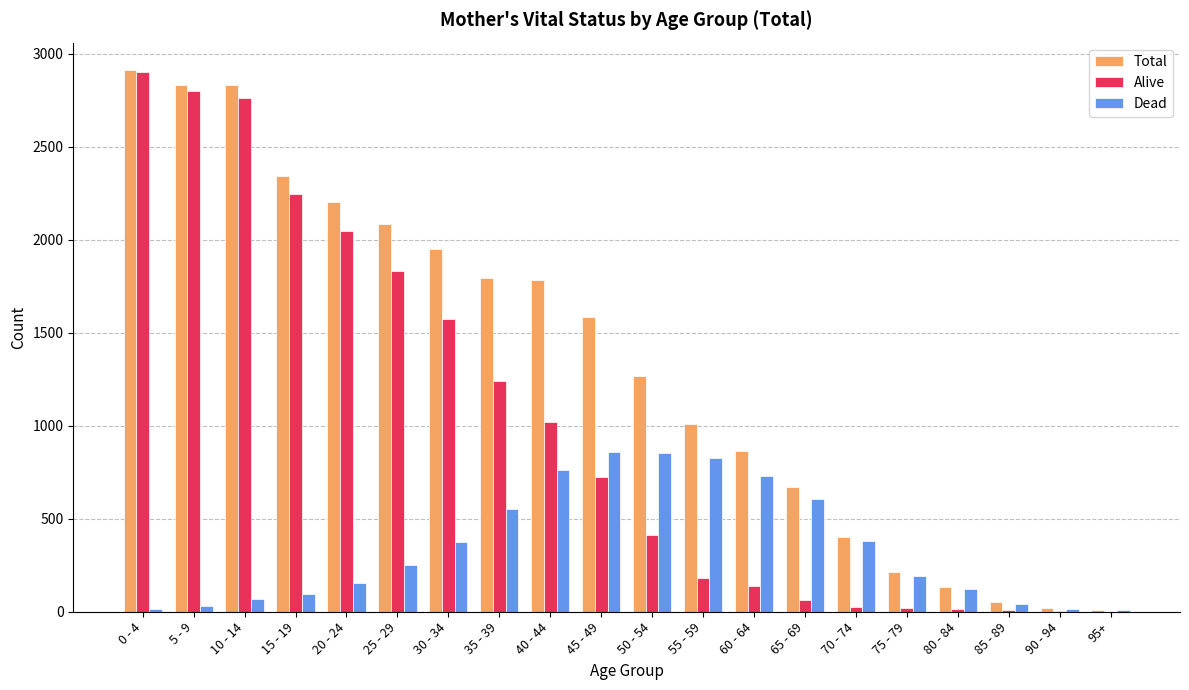

At which category does the chart reach its peak across all series?

0 - 4